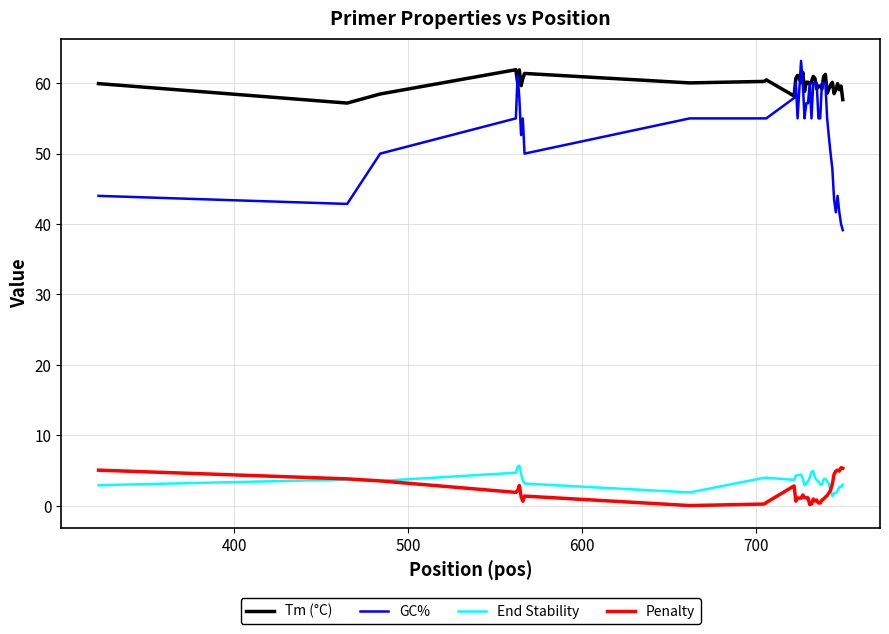

Which series has the largest range (max minus min)?

GC%